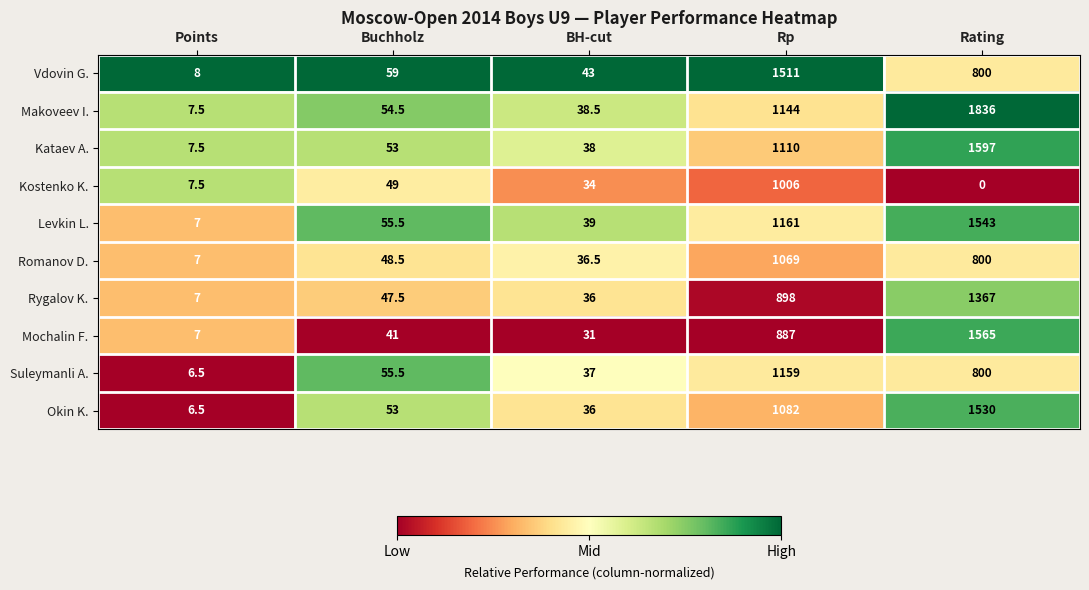

The value of Rygalov K. at Rating is 1367.0. True or false?

True